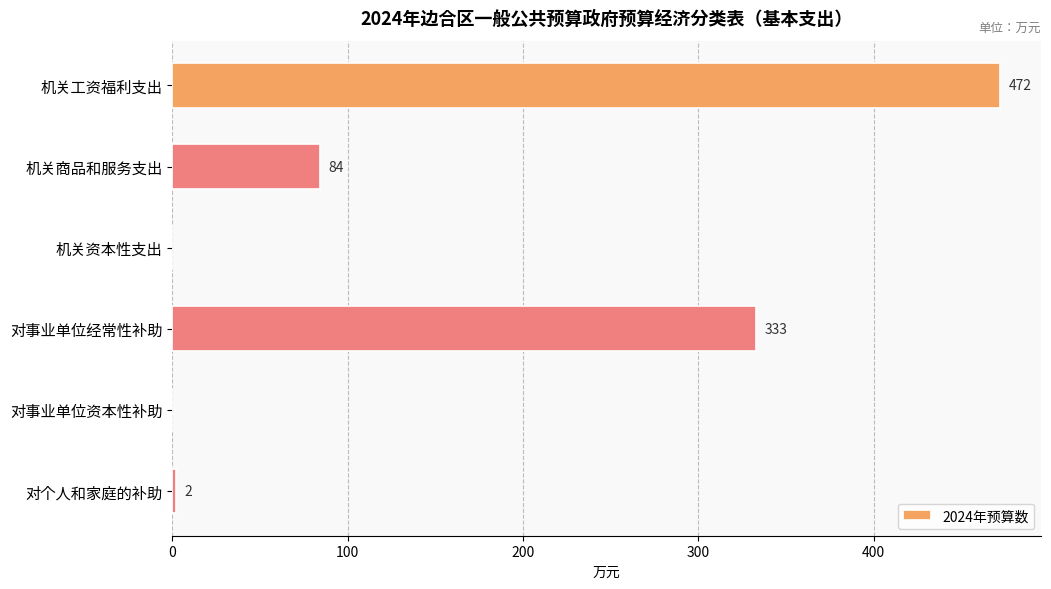

Are the bars horizontal?

Yes